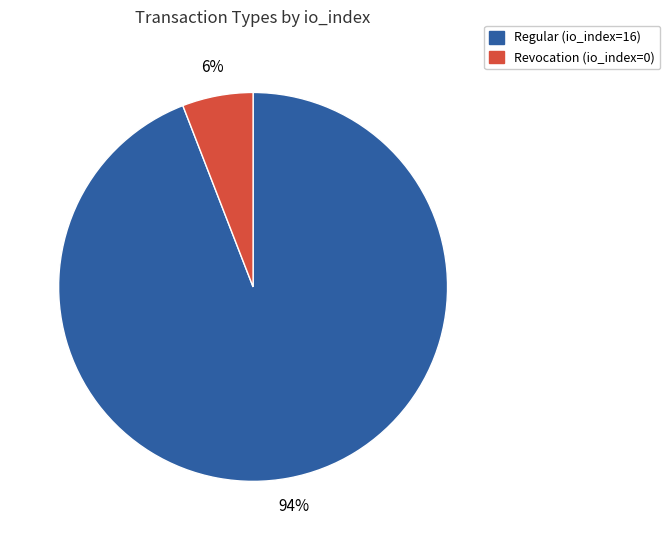

Which slice is the largest?

Regular (io_index=16)